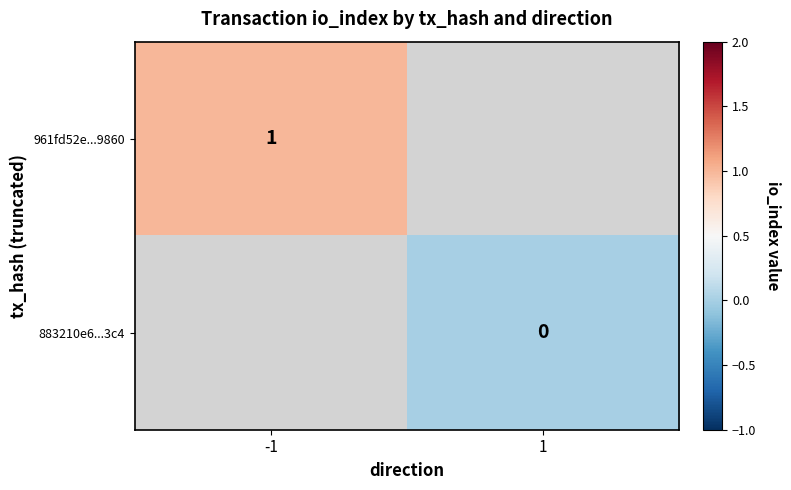

True or false: 961fd52e...9860 has a value of 1 at -1.

True